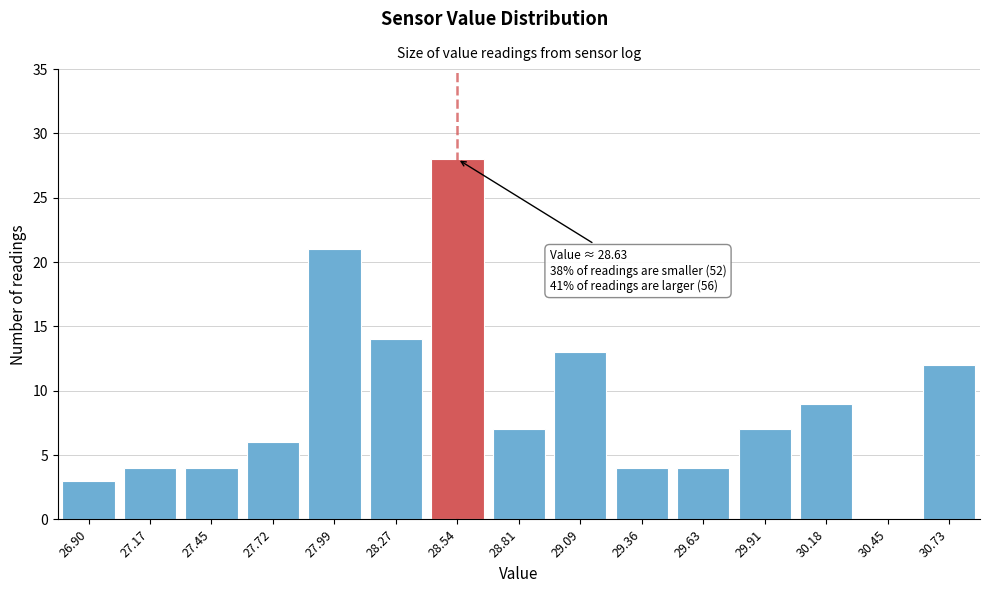

Reading right to left, transcribe all the data shown in this chart.

30.73=12	30.45=0	30.18=9	29.91=7	29.63=4	29.36=4	29.09=13	28.81=7	28.54=28	28.27=14	27.99=21	27.72=6	27.45=4	27.17=4	26.90=3